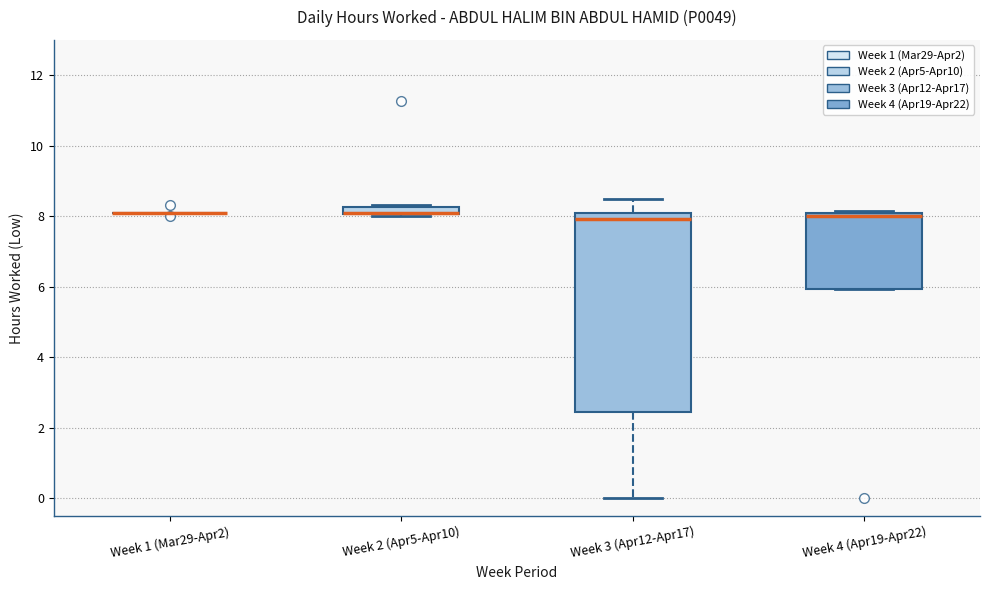

Comparing the boxes themselves (not the whiskers), which one is the tallest?

Week 3 (Apr12-Apr17)